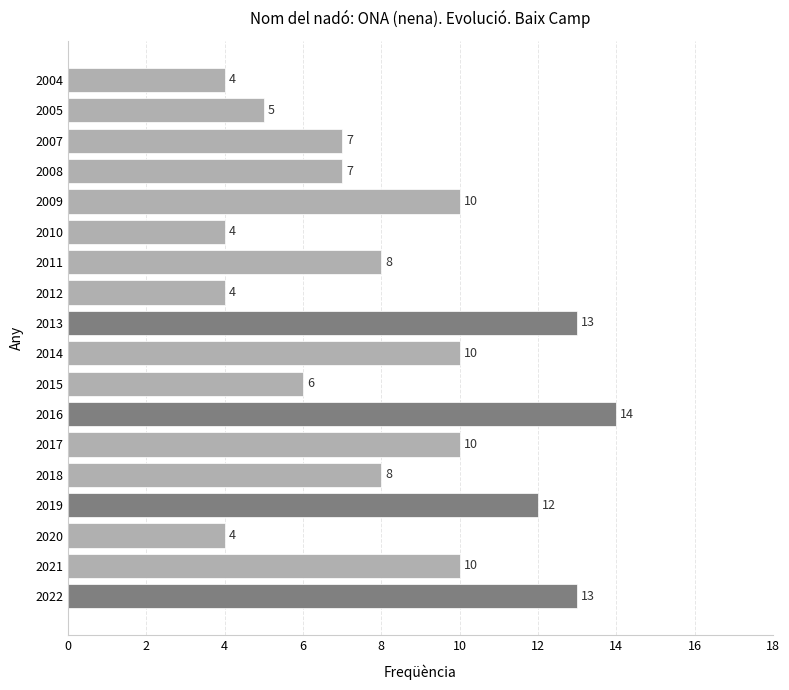

Which category has the highest value across all series?

2016